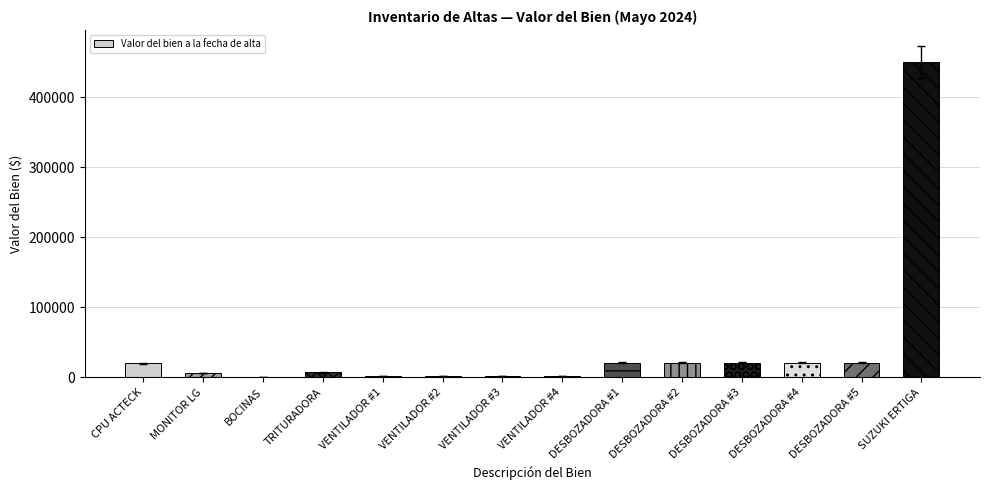

Approximately how many times larger is the value at DESBOZADORA #1 compared to DESBOZADORA #3?

1.0